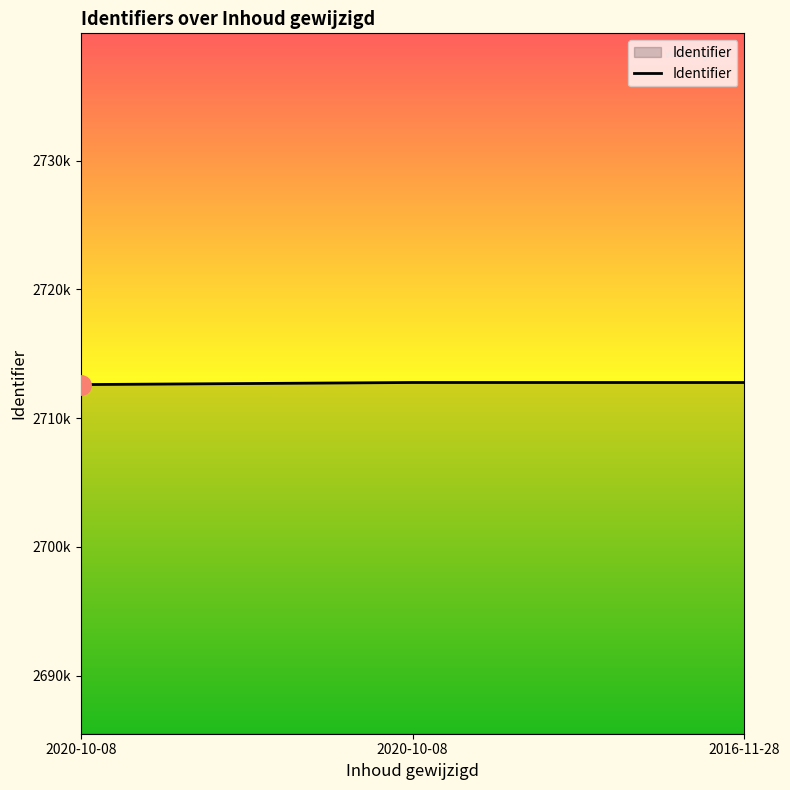

Is this an area chart (filled region under the line)?

Yes